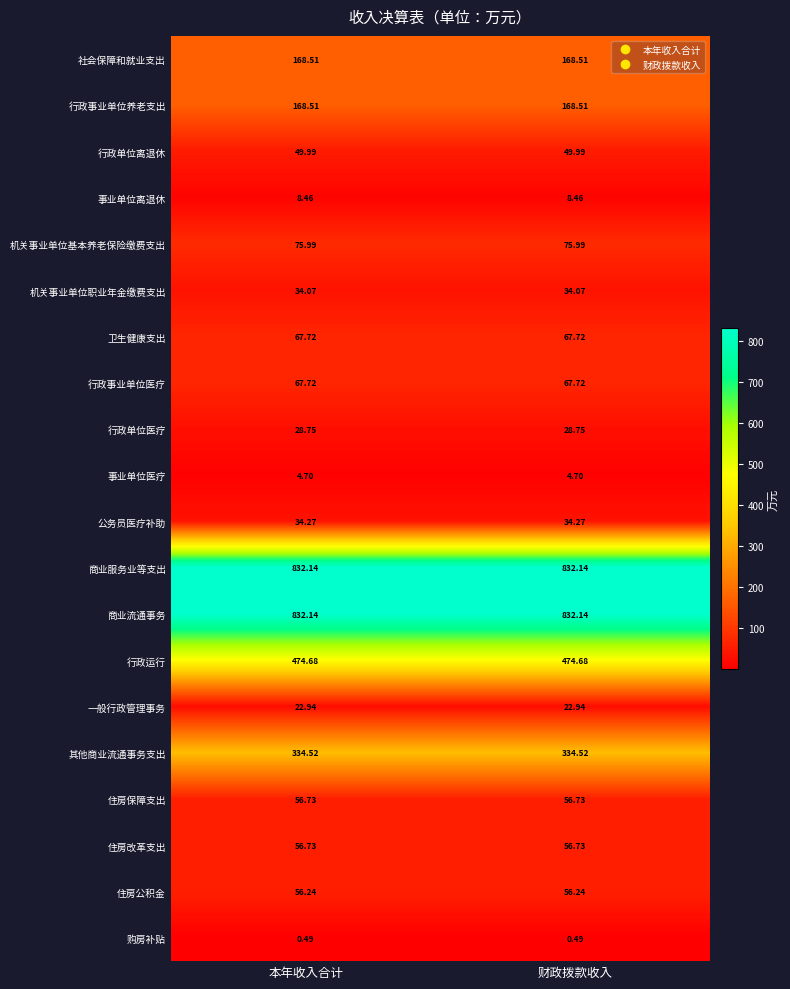

Is the value of 事业单位医疗 at 本年收入合计 greater than the value of 行政事业单位医疗 at 本年收入合计?

No